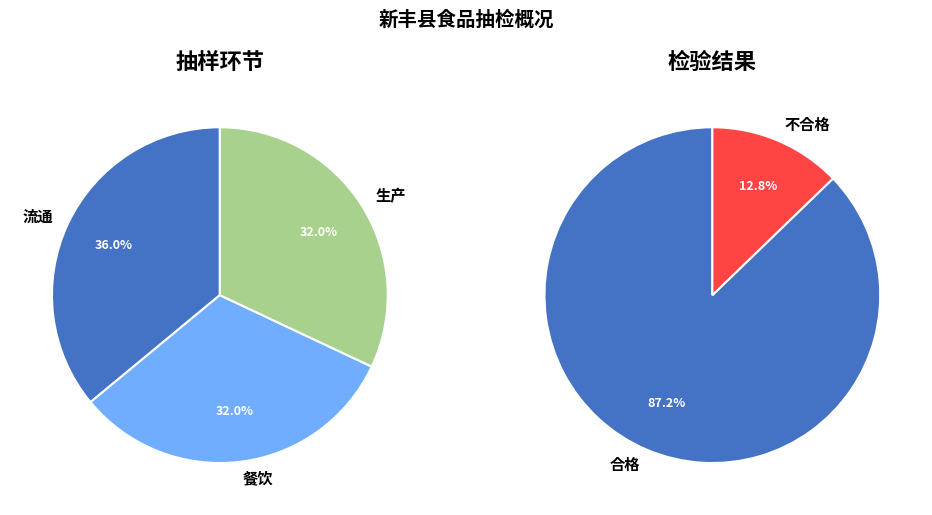

To the nearest percent, what is the combined percentage of 餐饮 and 生产?

64%